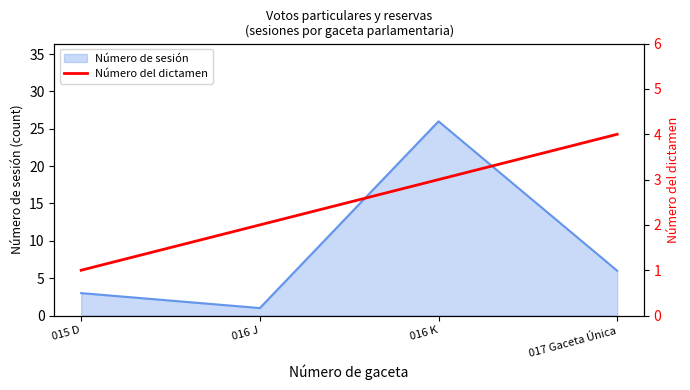

True or false: the data shows 7 at 017 Gaceta Única.

False